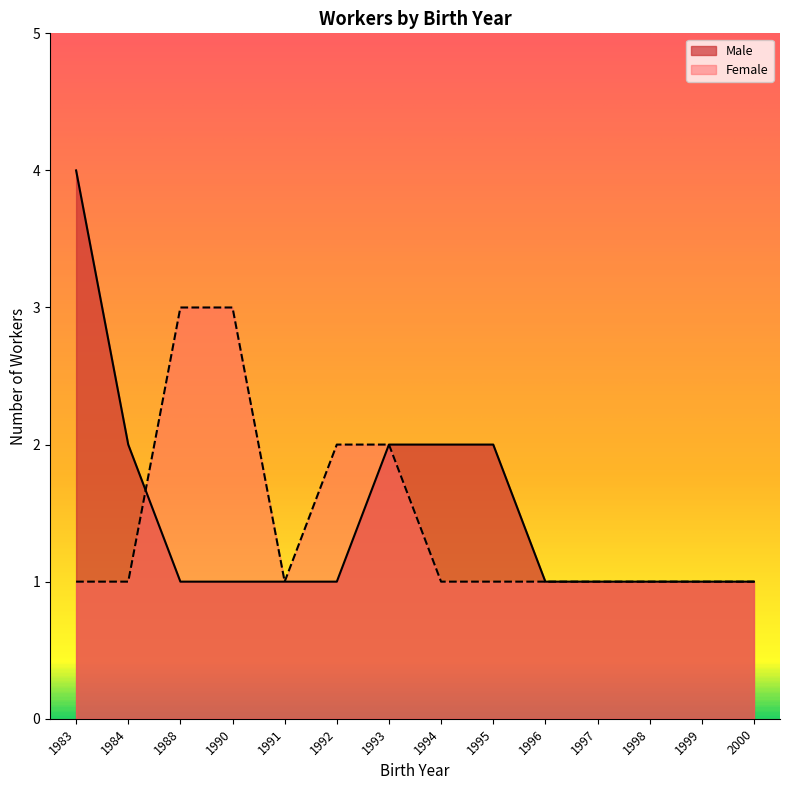

How many data points in Female are above 1?

4